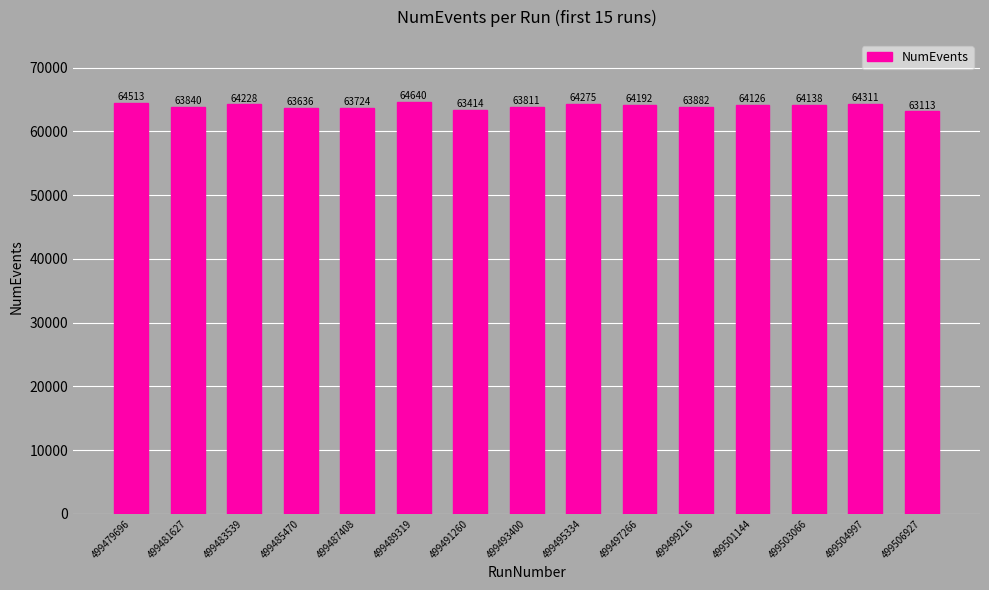

The chart shows a value of 111456 at 499487408. True or false?

False